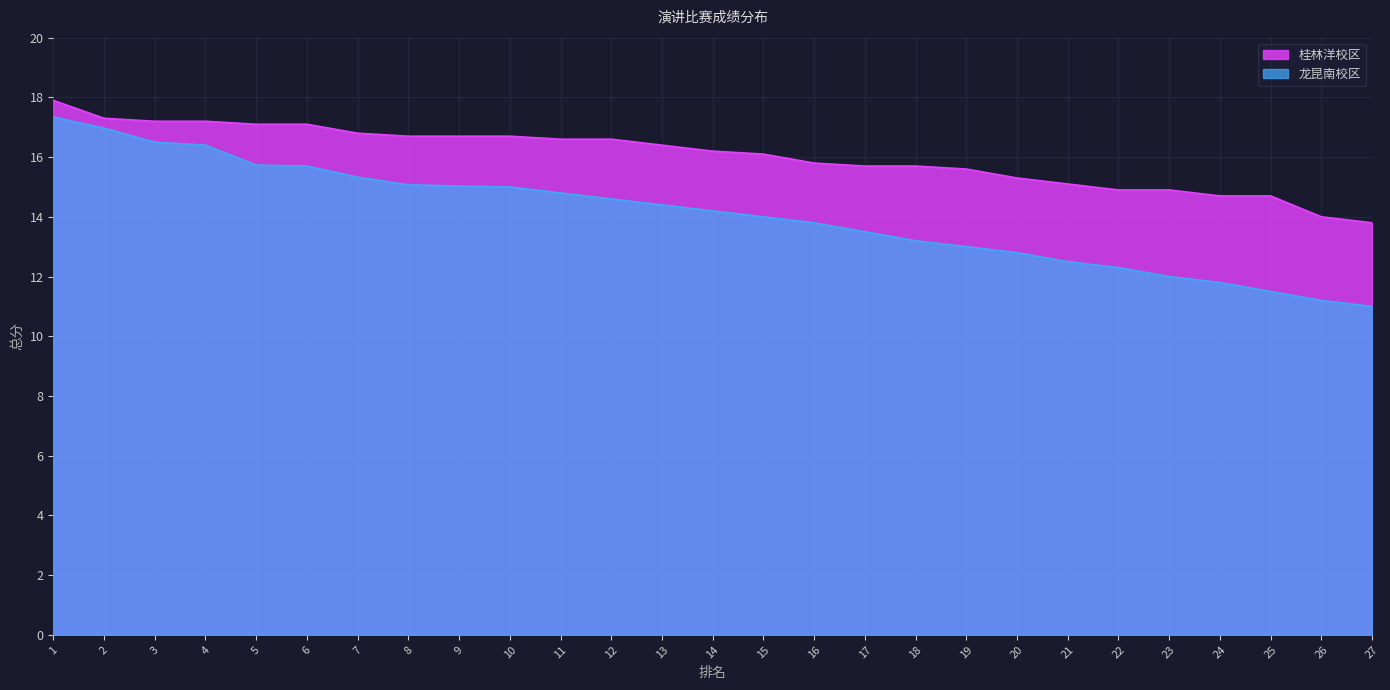

Which series changed the most between 14 and 27?

龙昆南校区